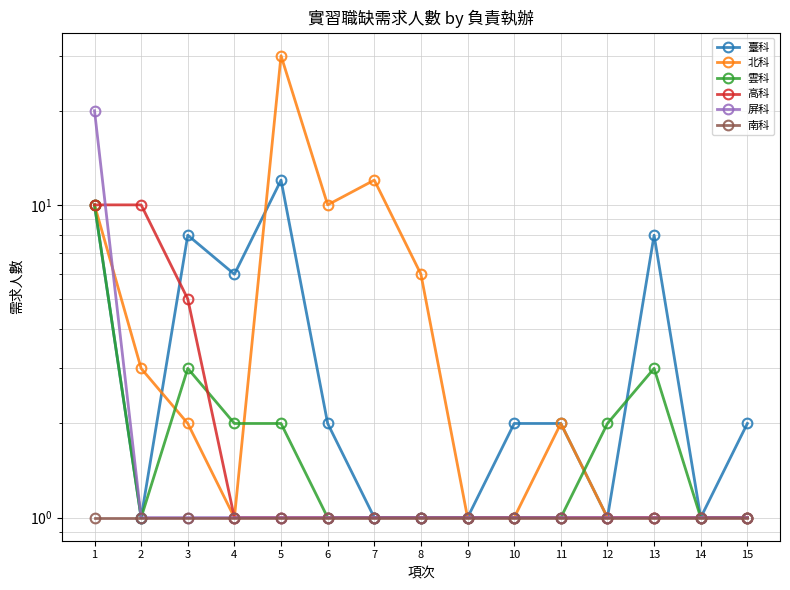

Rank the series at 4 from lowest to highest value.

北科, 高科, 屏科, 南科, 雲科, 臺科